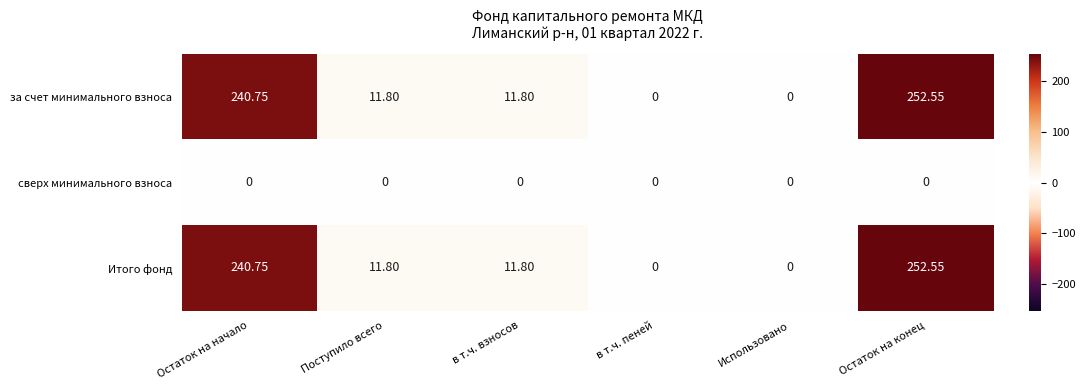

At how many categories does at least one series exceed 159?

2